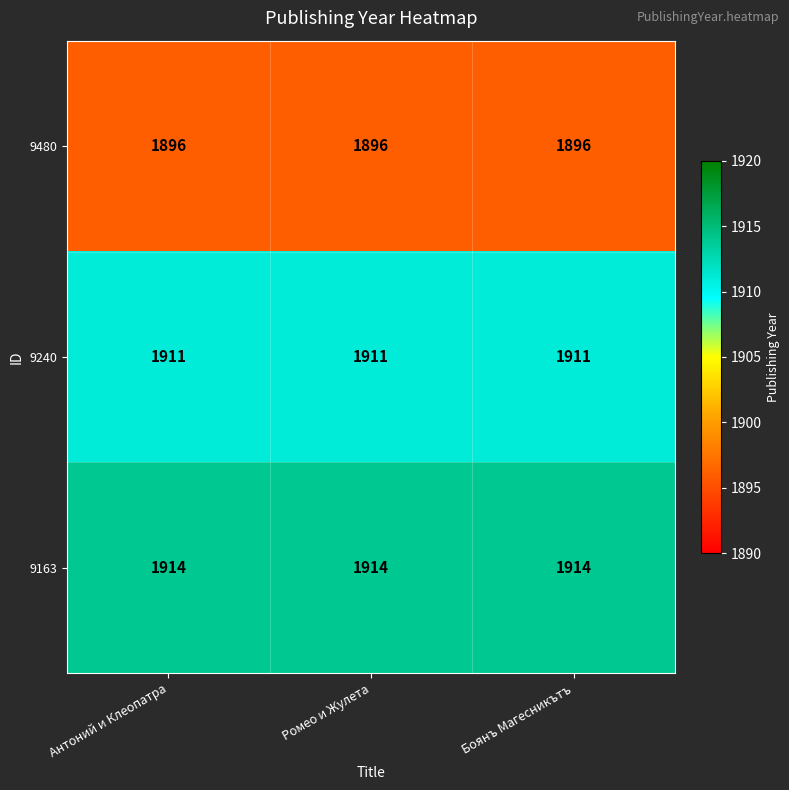

Rank the series by their maximum value, from lowest to highest.

9480, 9240, 9163